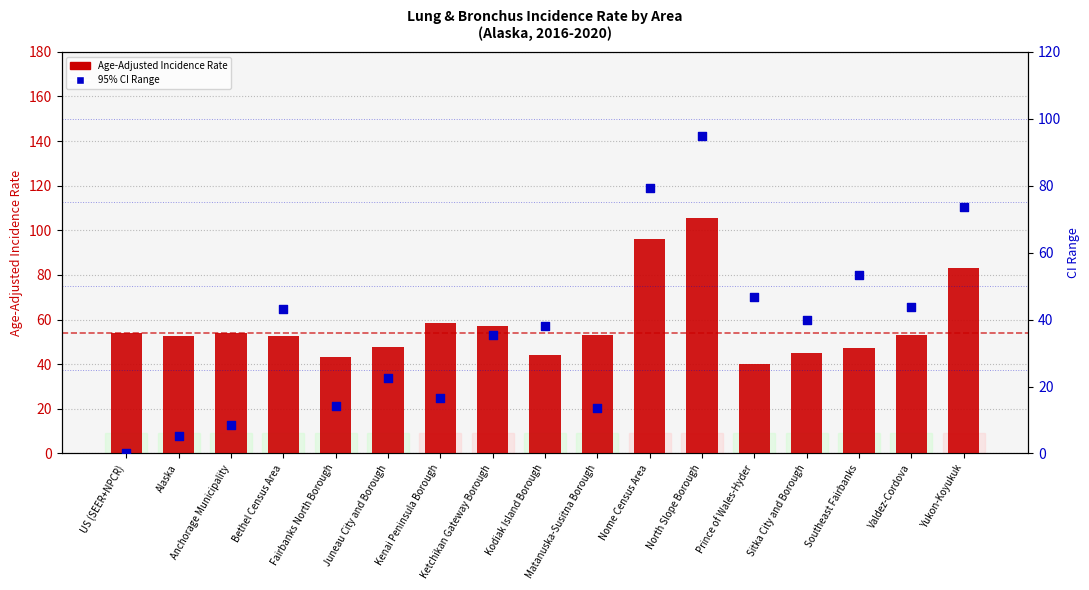

At which category is the sum across all series the highest?

North Slope Borough